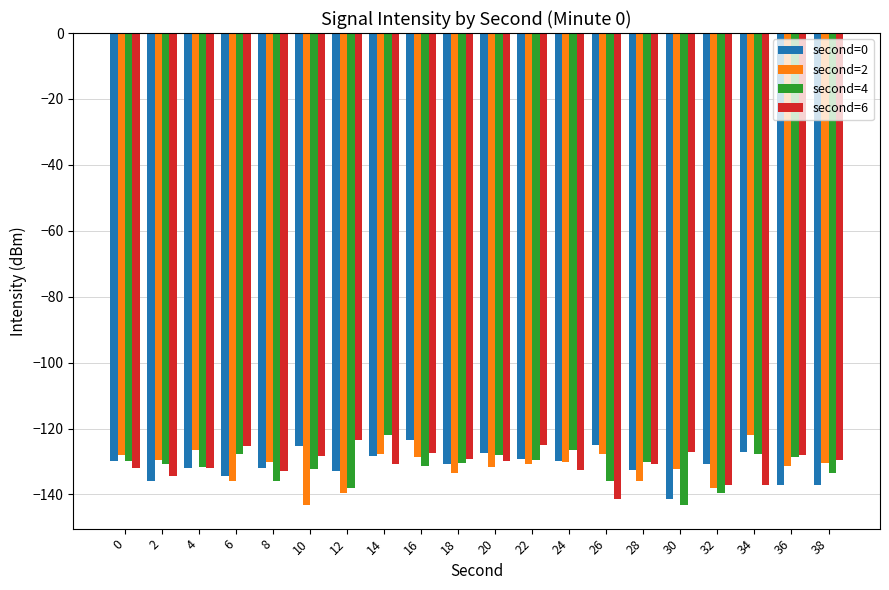

What is the total value across all series at 26?

-530.2